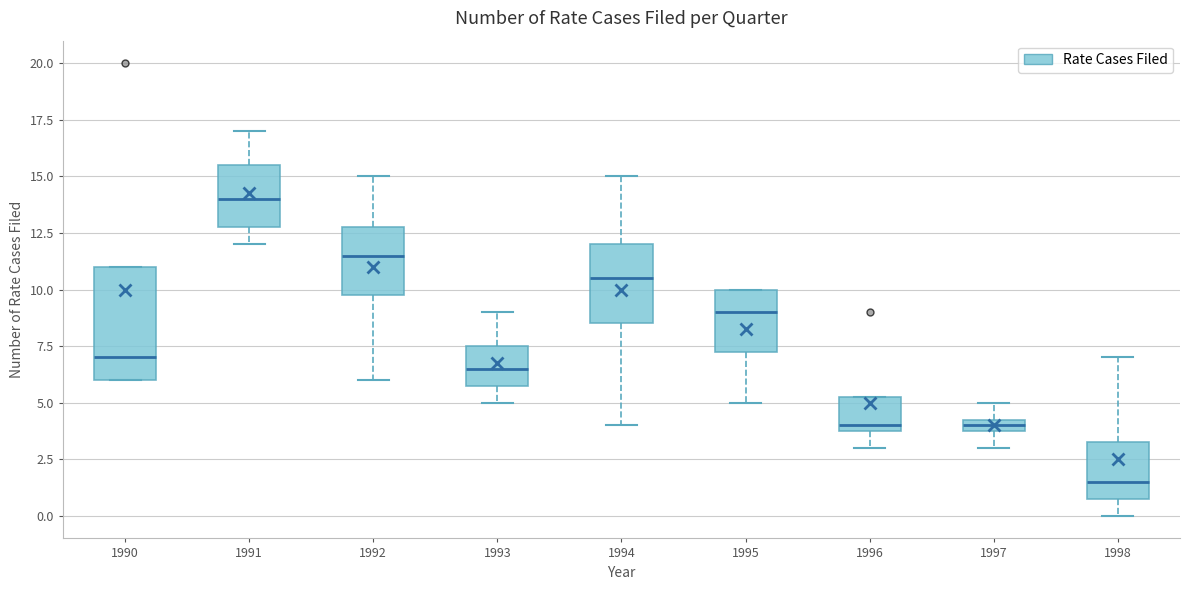

Where is the lower edge of the box at x = 1994 on the y-axis? The values are not printed on the chart, so give them approximately, as read against the axis.

8.5